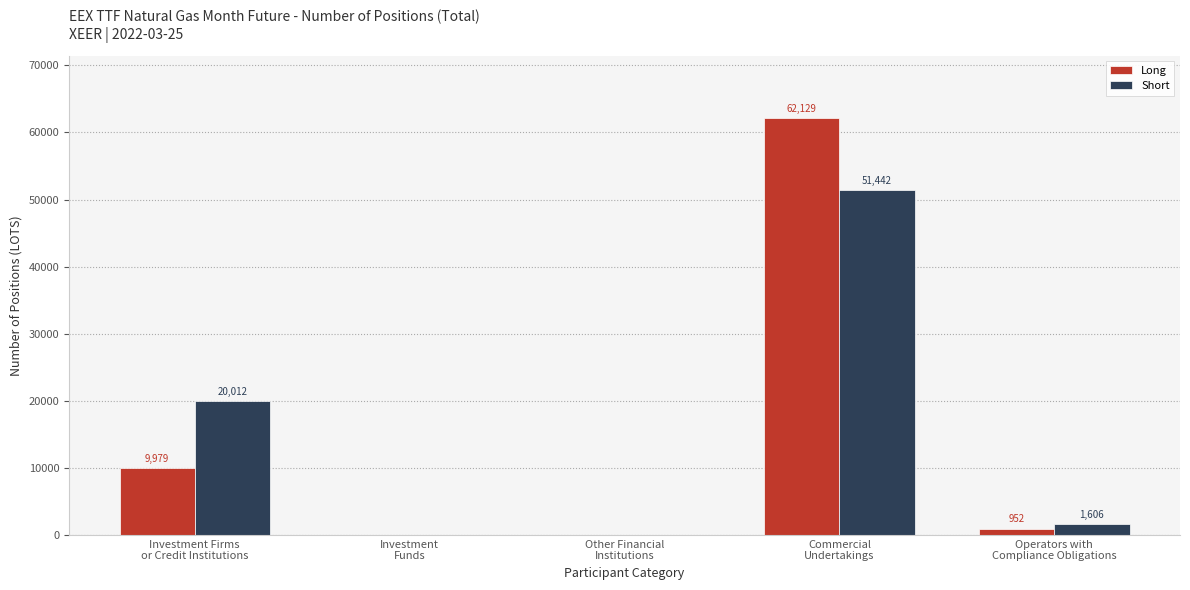

What is the greatest value displayed?

62129